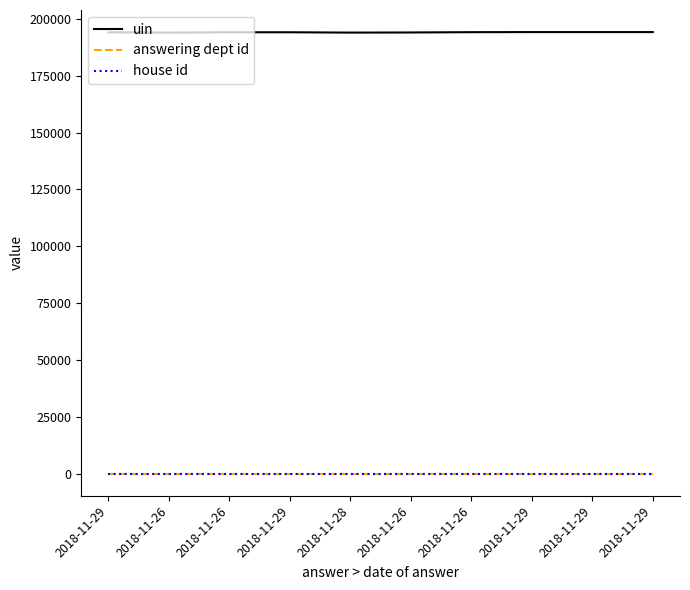

Which series has the largest total across all categories?

uin